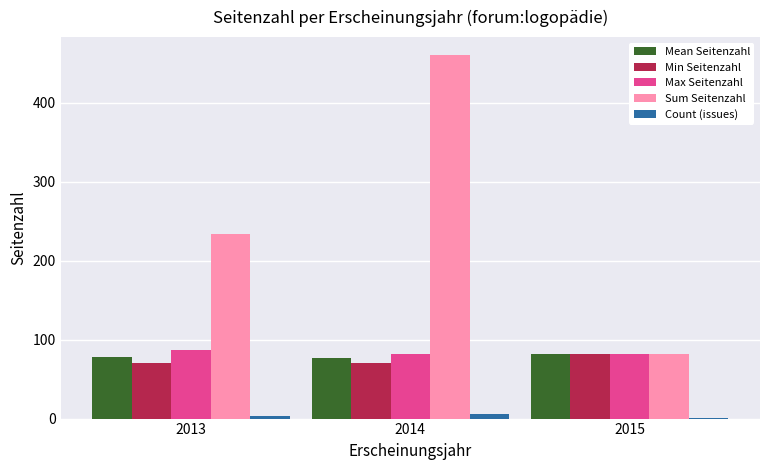

Which series changed the most between 2014 and 2015?

Sum Seitenzahl